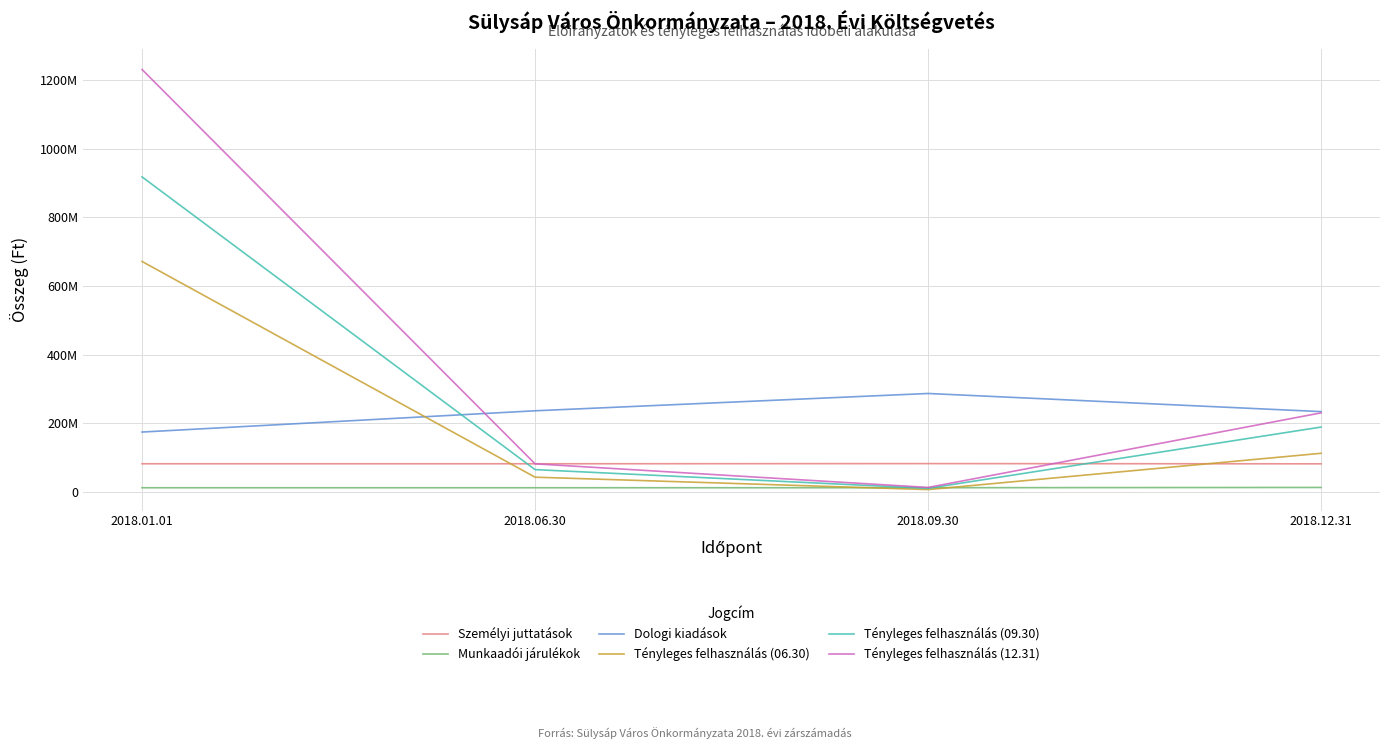

What is the lowest value of the Tényleges felhasználás (06.30) series?

6881317